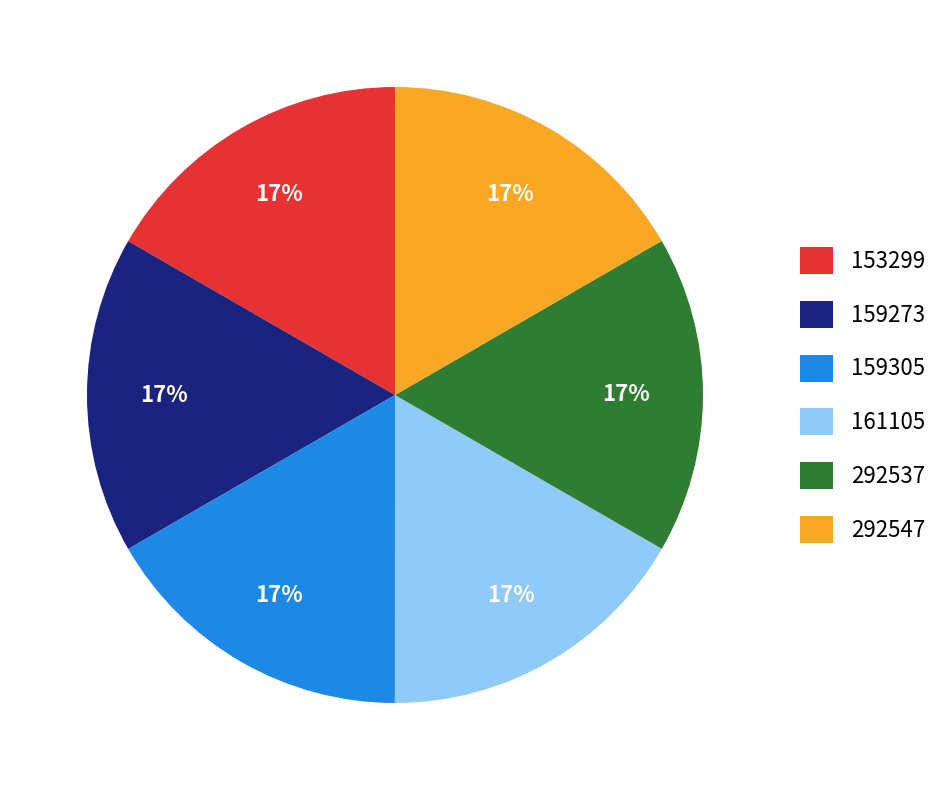

Is it true that 159273 is 2% of the pie?

False